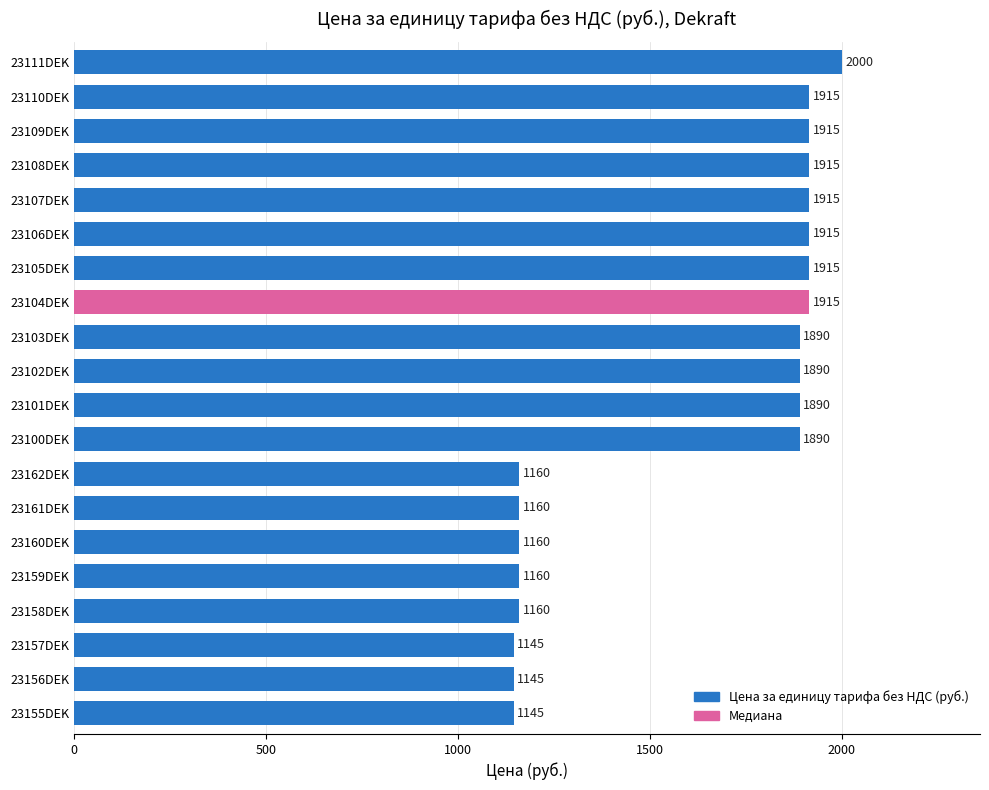

Reading bottom to top, extract all data points from this chart.

1145	1145	1145	1160	1160	1160	1160	1160	1890	1890	1890	1890	1915	1915	1915	1915	1915	1915	1915	2000